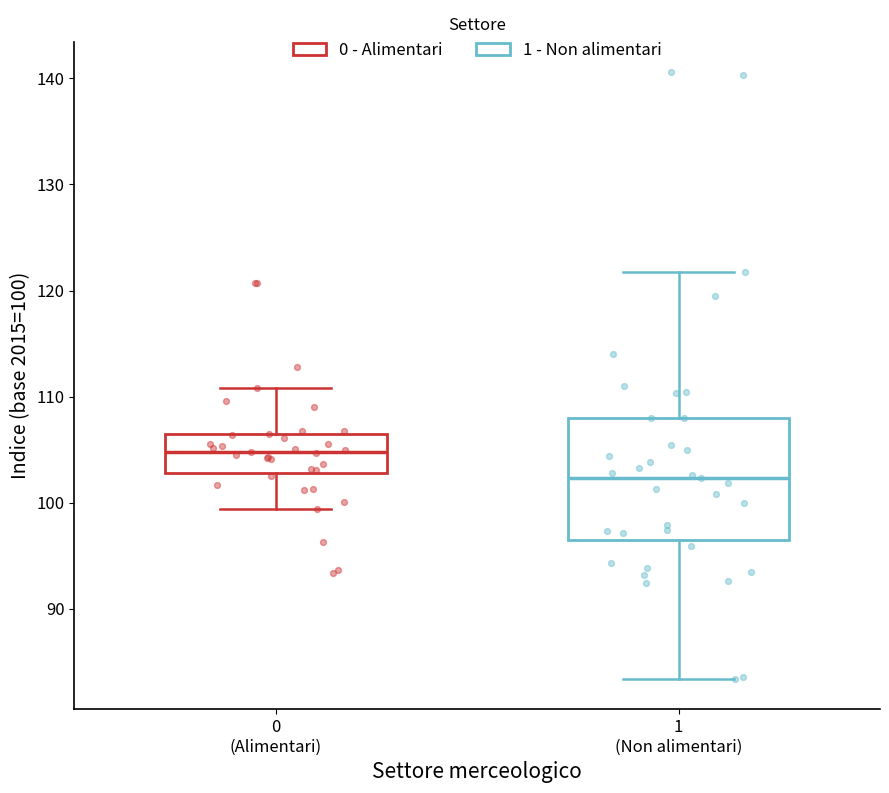

Which box has the lowest median line?

1 (Non alimentari)